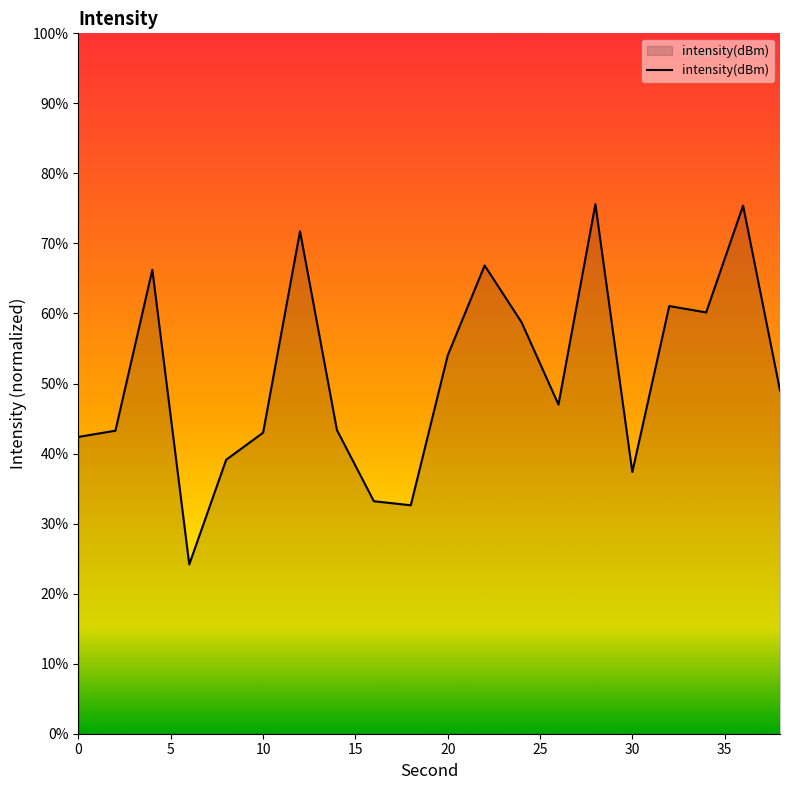

What is the greatest value displayed?

75.6